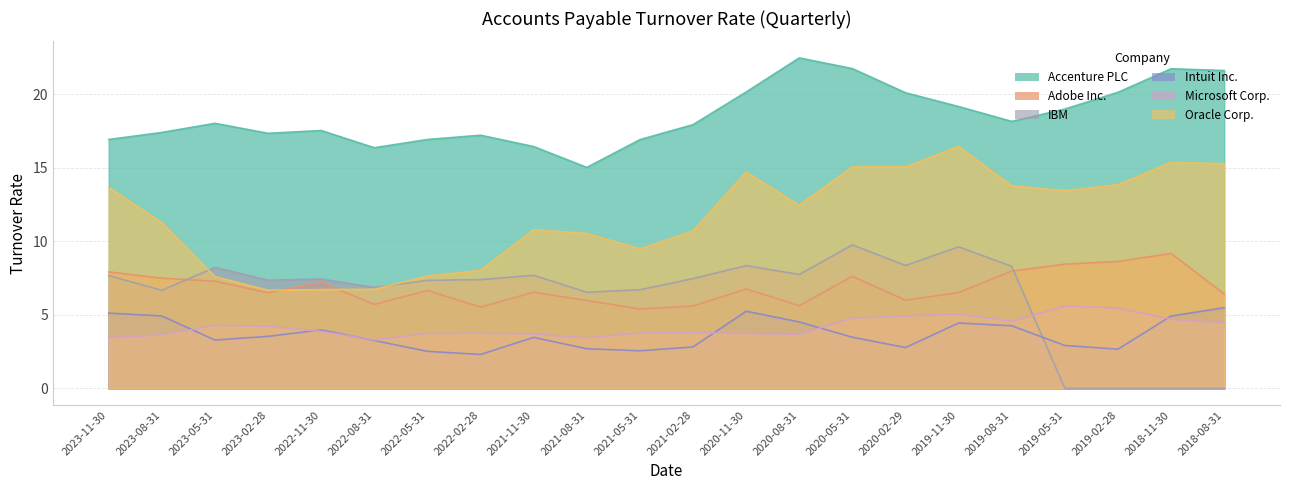

List the labels in order of IBM value, largest first.

2020-05-31, 2019-11-30, 2020-02-29, 2020-11-30, 2019-08-31, 2023-05-31, 2020-08-31, 2021-11-30, 2023-11-30, 2021-02-28, 2022-11-30, 2022-02-28, 2023-02-28, 2022-05-31, 2022-08-31, 2021-05-31, 2023-08-31, 2021-08-31, 2019-05-31, 2019-02-28, 2018-11-30, 2018-08-31